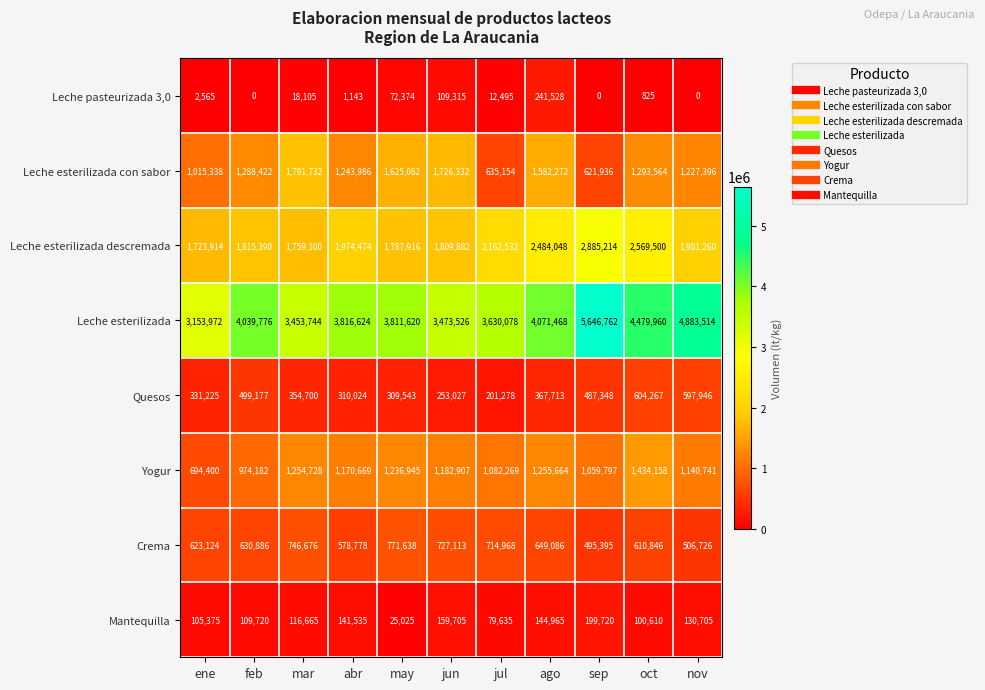

At which category is the sum across all series the highest?

sep